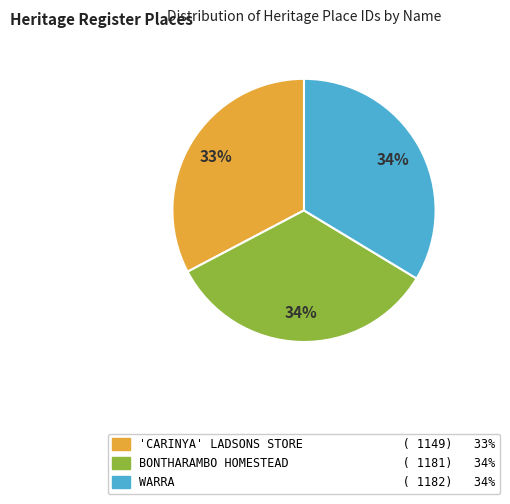

Which slice is the smallest?

'CARINYA' LADSONS STORE